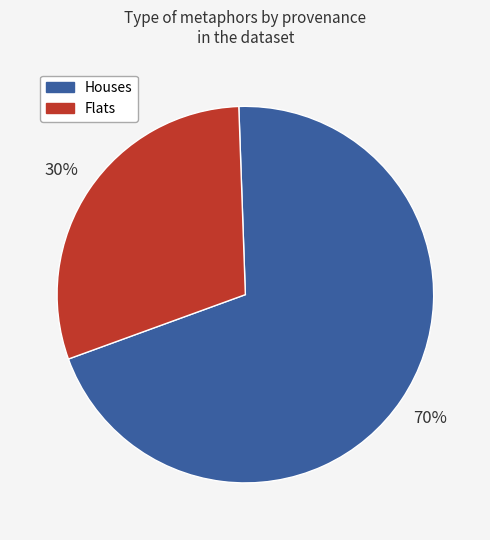

To the nearest percent, what percentage of the pie is Flats?

30%